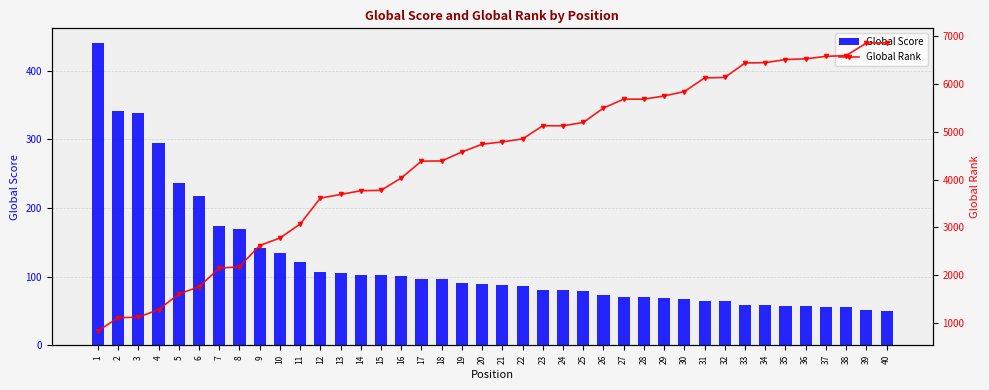

The value of Global Score at 21 is 88. True or false?

True